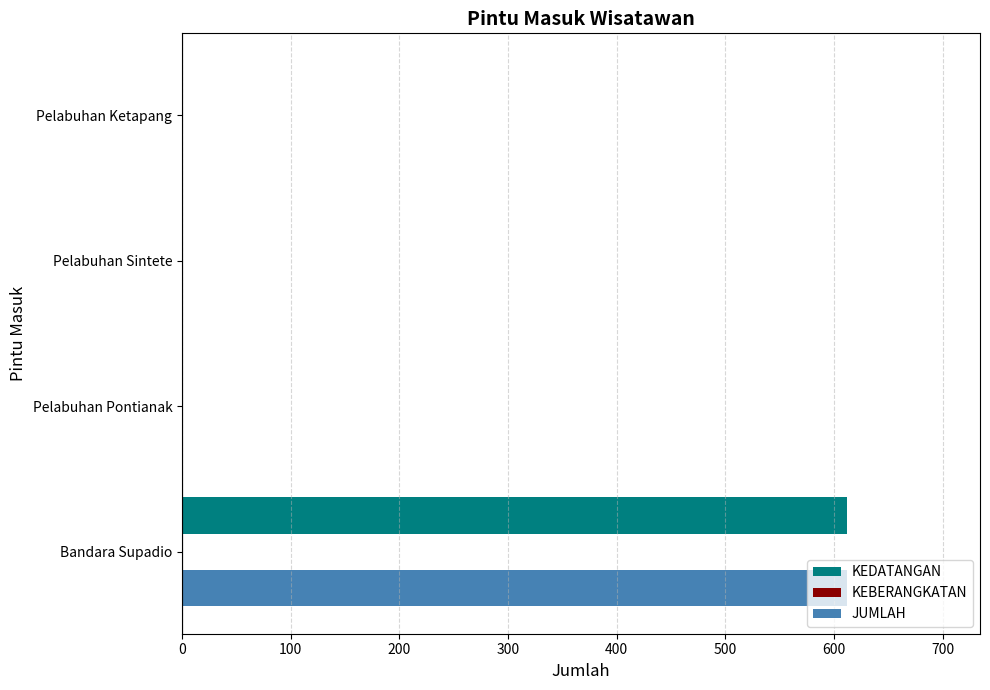

The JUMLAH series shows 420 at Pelabuhan Ketapang. True or false?

False